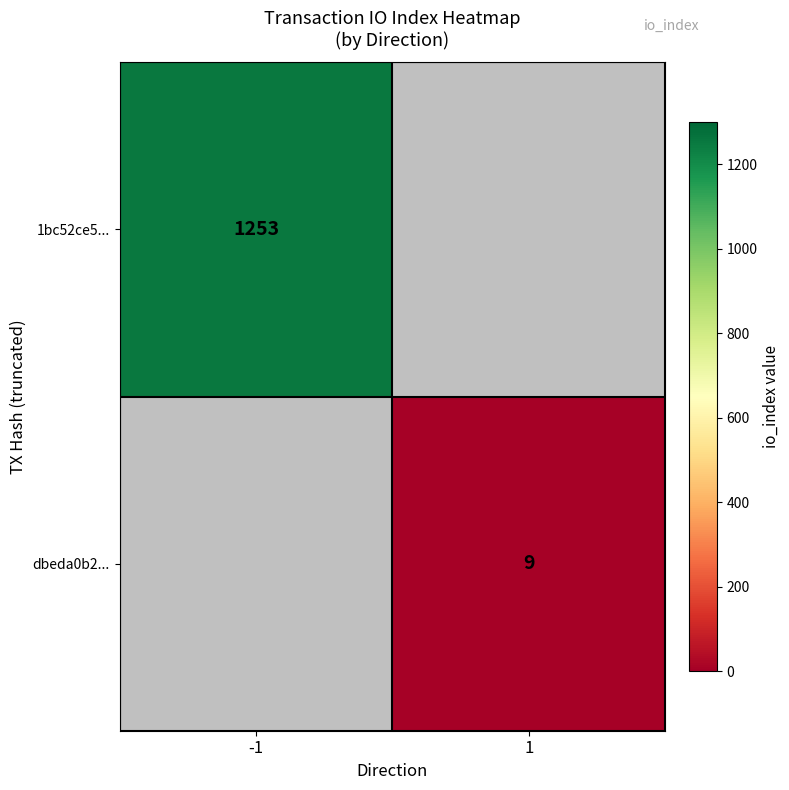

The value of 1bc52ce5... at -1 is 1253. True or false?

True